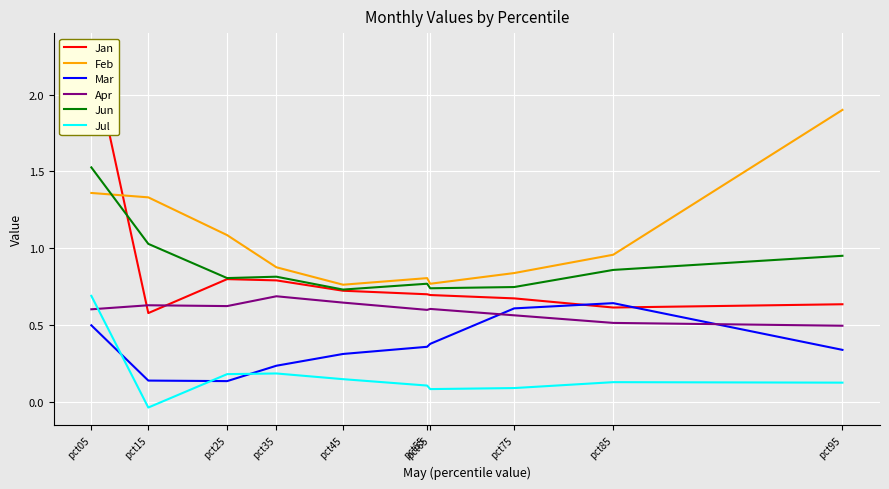

Reading left to right, extract all data points from this chart.

Jan: 2.3	0.6	0.8	0.8	0.7	0.7	0.7	0.7	0.6	0.6
Feb: 1.4	1.3	1.1	0.9	0.8	0.8	0.8	0.8	1.0	1.9
Mar: 0.5	0.1	0.1	0.2	0.3	0.4	0.4	0.6	0.6	0.3
Apr: 0.6	0.6	0.6	0.7	0.6	0.6	0.6	0.6	0.5	0.5
Jun: 1.5	1.0	0.8	0.8	0.7	0.8	0.7	0.7	0.9	0.9
Jul: 0.7	-0.0	0.2	0.2	0.1	0.1	0.1	0.1	0.1	0.1